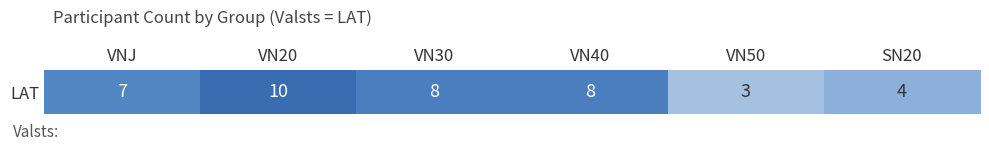

What is the sum of all values?

40